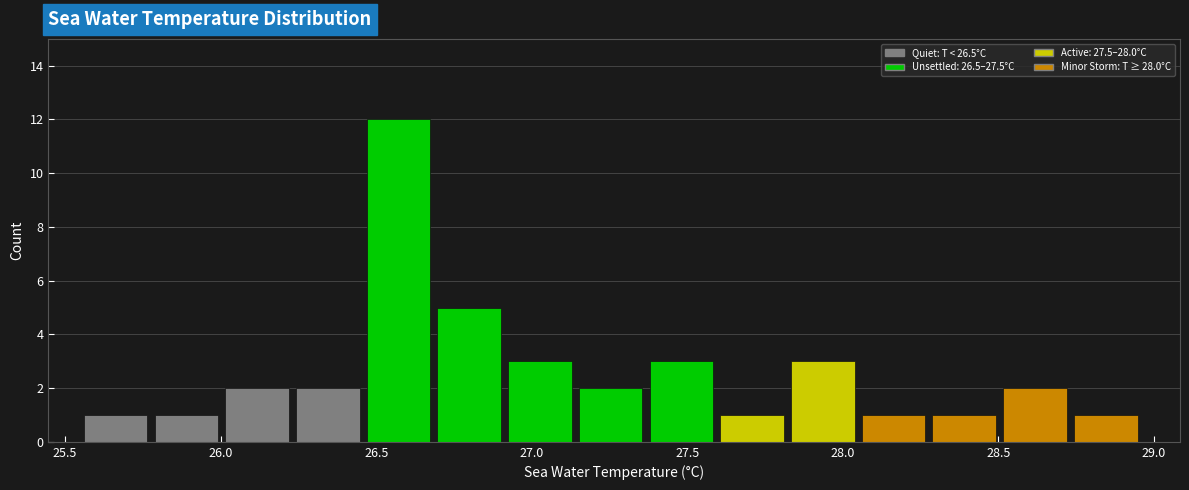

Which range on the x-axis has the tallest bar?

26.45 to 26.70